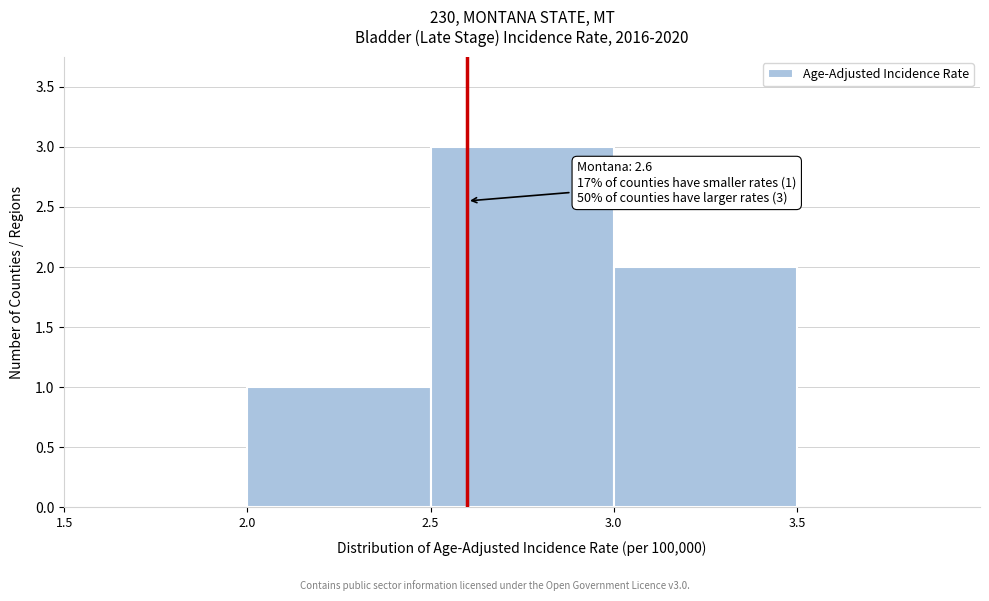

Which range on the x-axis has the tallest bar?

2.5 to 3.0